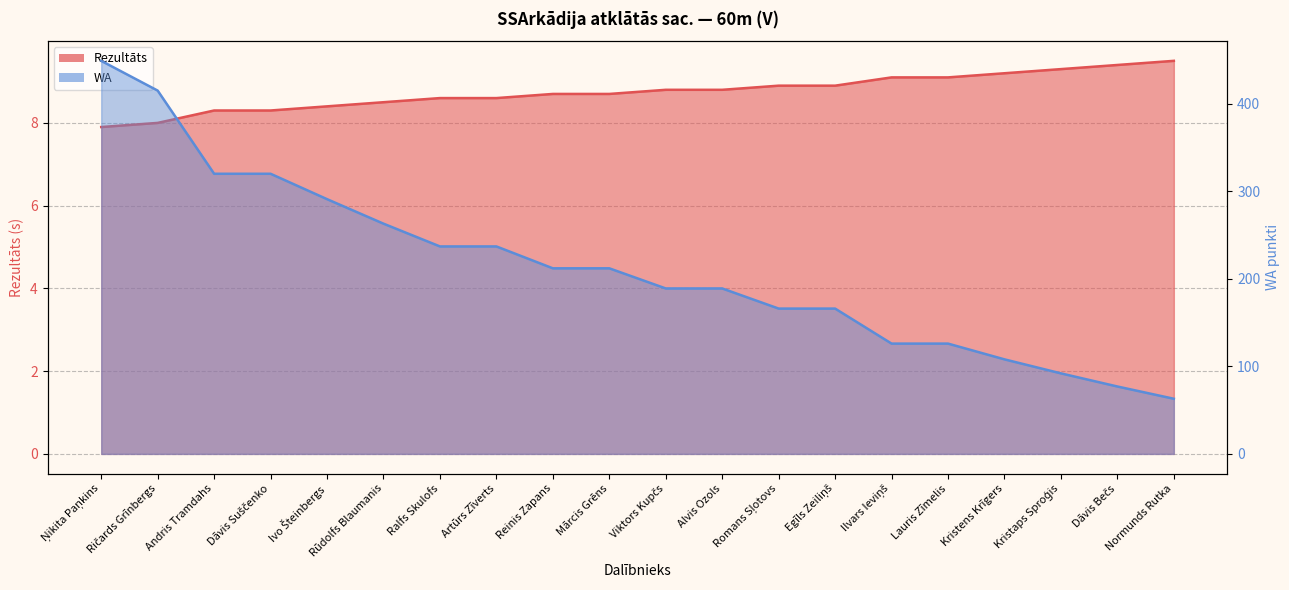

Which category has the highest value in the WA series?

Ņikita Paņkins